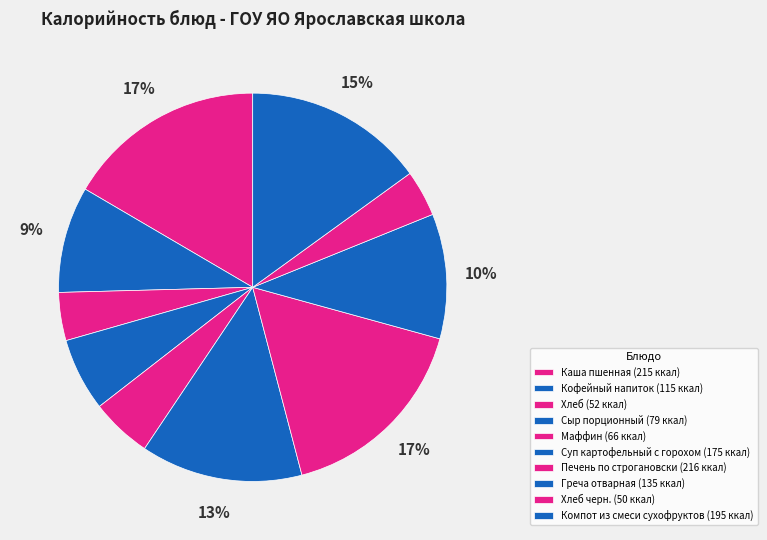

Is there a majority slice in this chart?

No